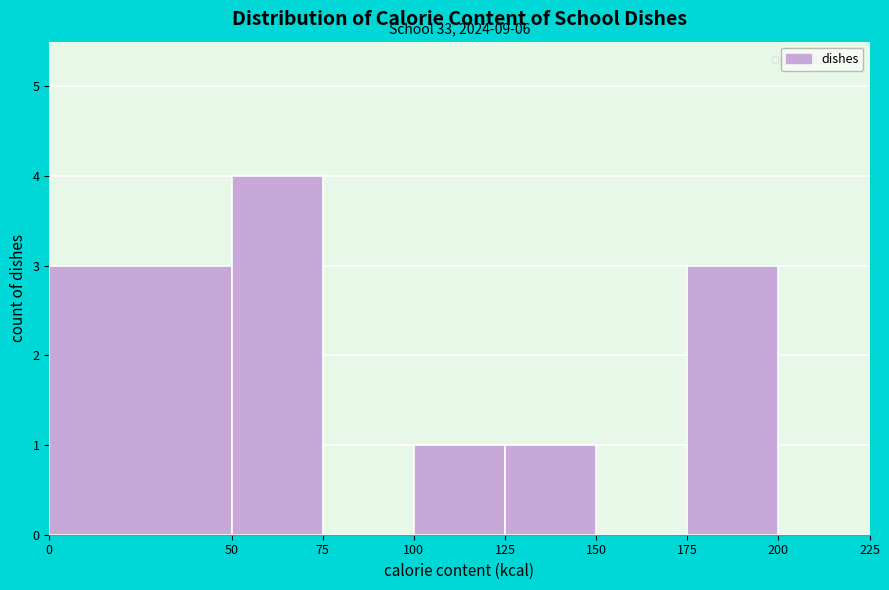

Which range on the x-axis has the tallest bar?

50 to 75